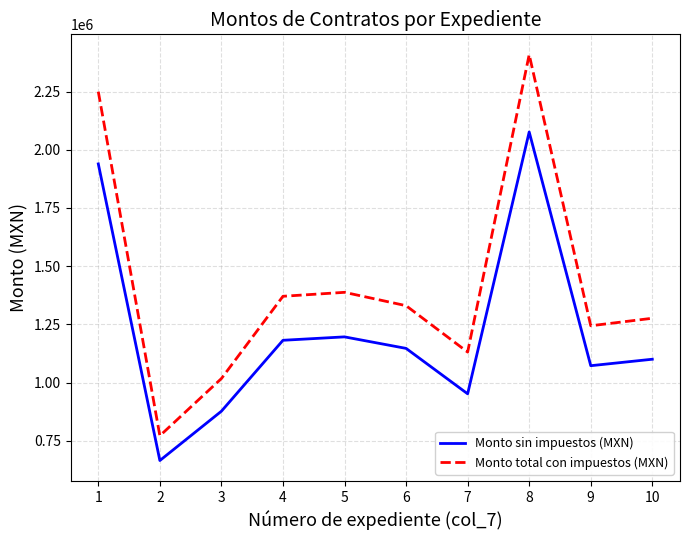

Does the chart display data point markers on the line(s)?

No